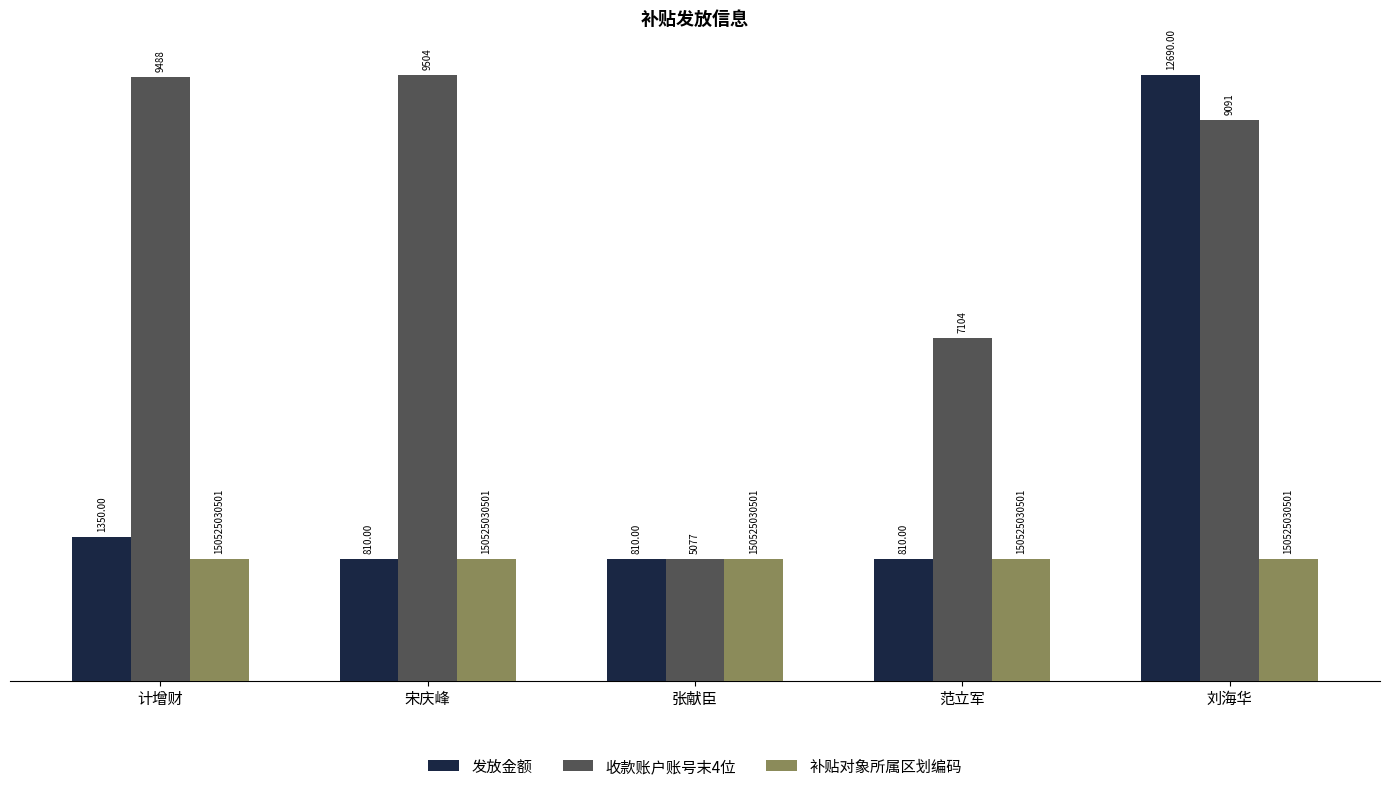

At which category is the sum across all series the highest?

刘海华